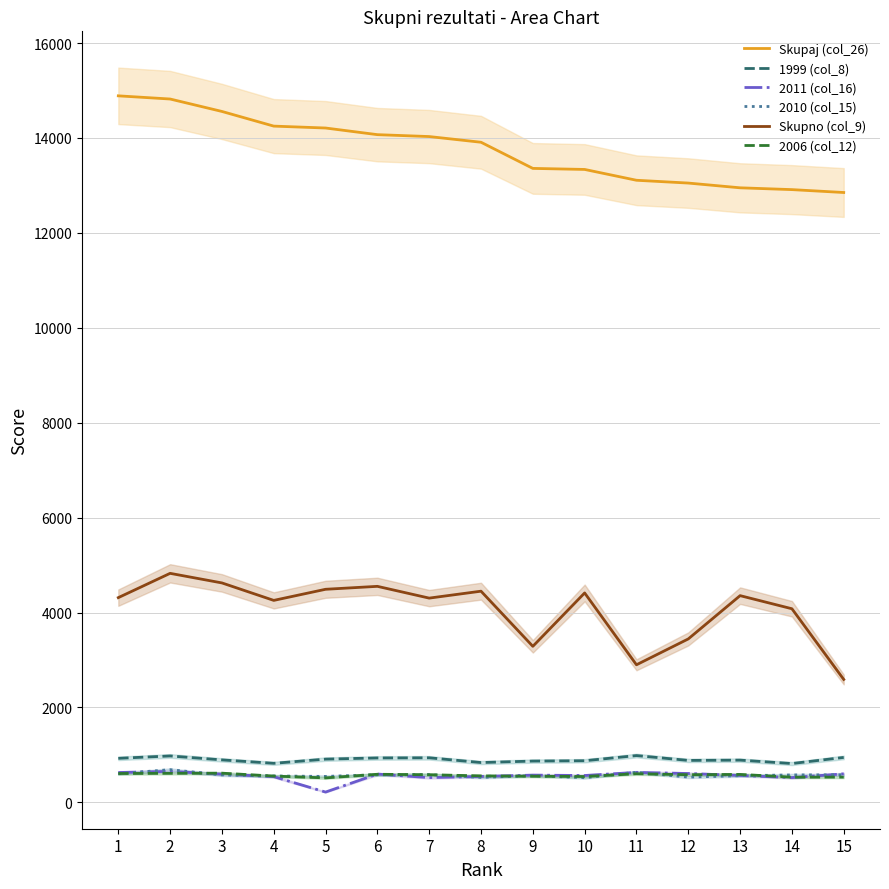

True or false: 2010 (col_15) and 1999 (col_8) intersect in this chart.

False